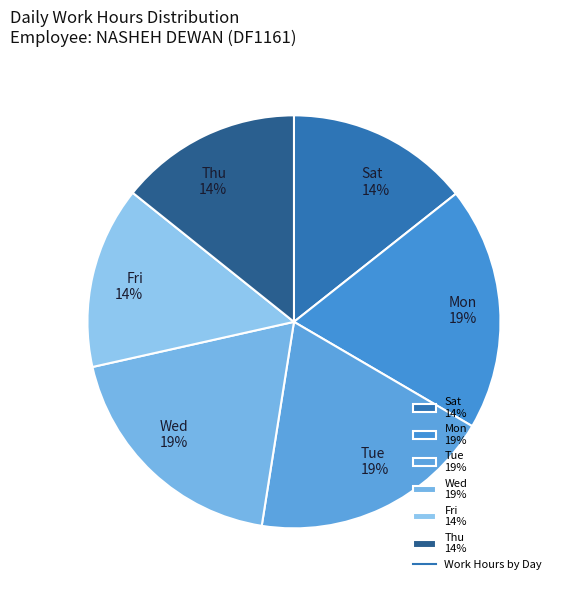

Combined, do Sat 14% and Fri 14% account for over 50%?

No